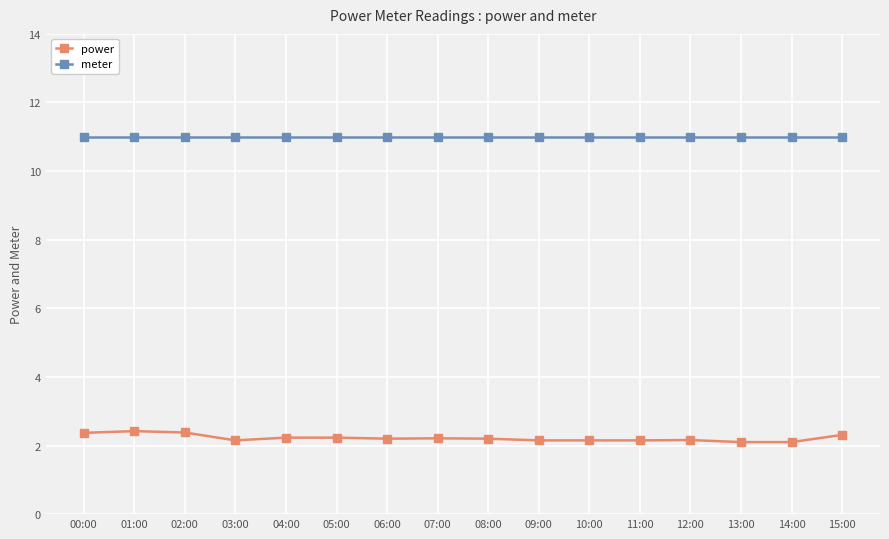

Rank the series by their maximum value, from lowest to highest.

power, meter